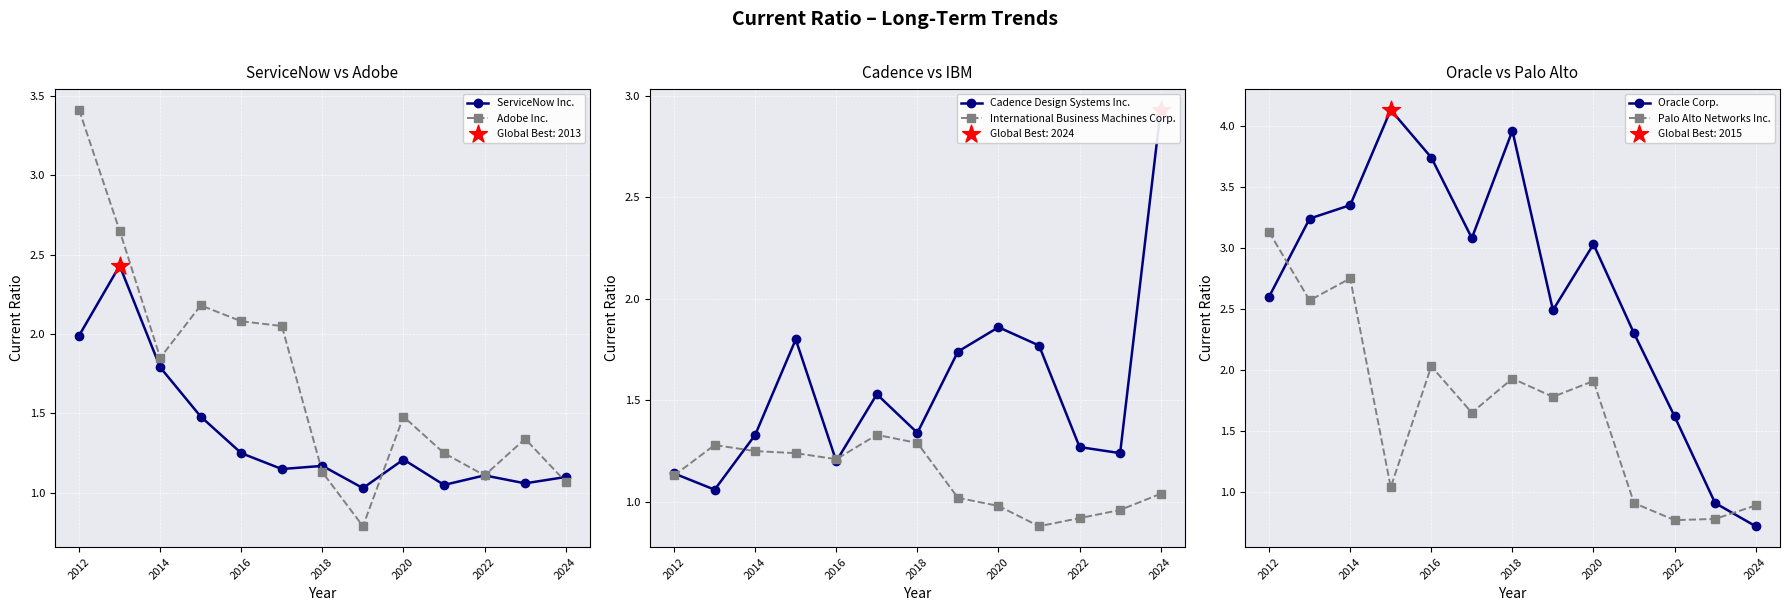

At which category is the sum across all series the highest?

2012